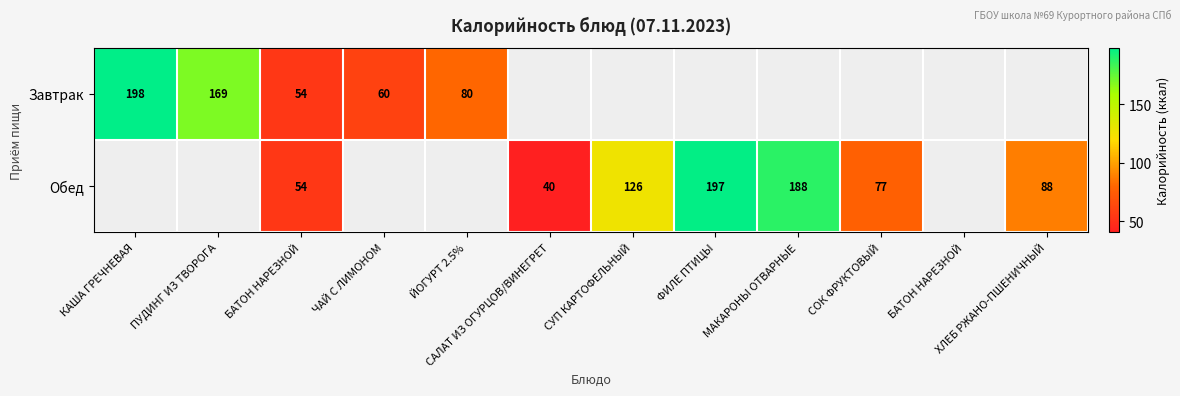

Read the Обед value at ФИЛЕ ПТИЦЫ.

197.0